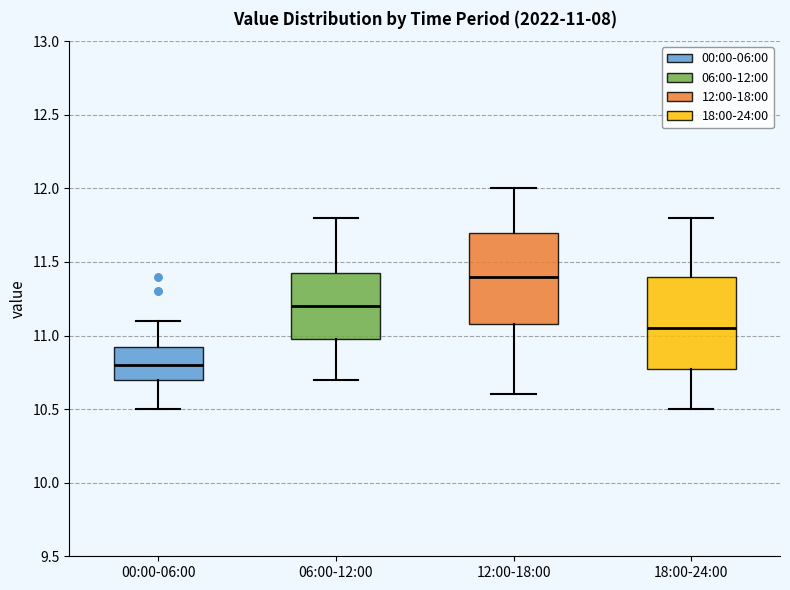

Which box's median line is the lowest?

00:00-06:00